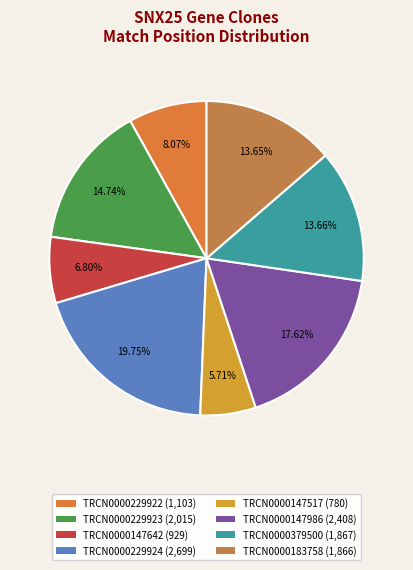

Which category has the biggest portion of the pie?

TRCN0000229924